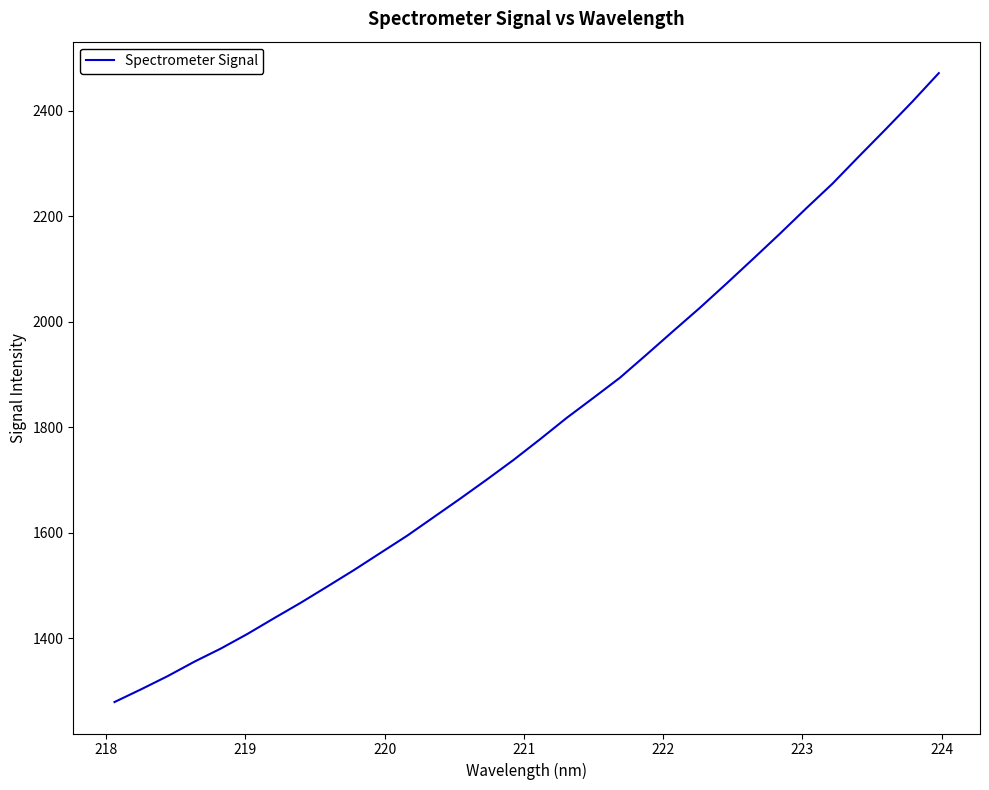

What is the average value?

1799.4